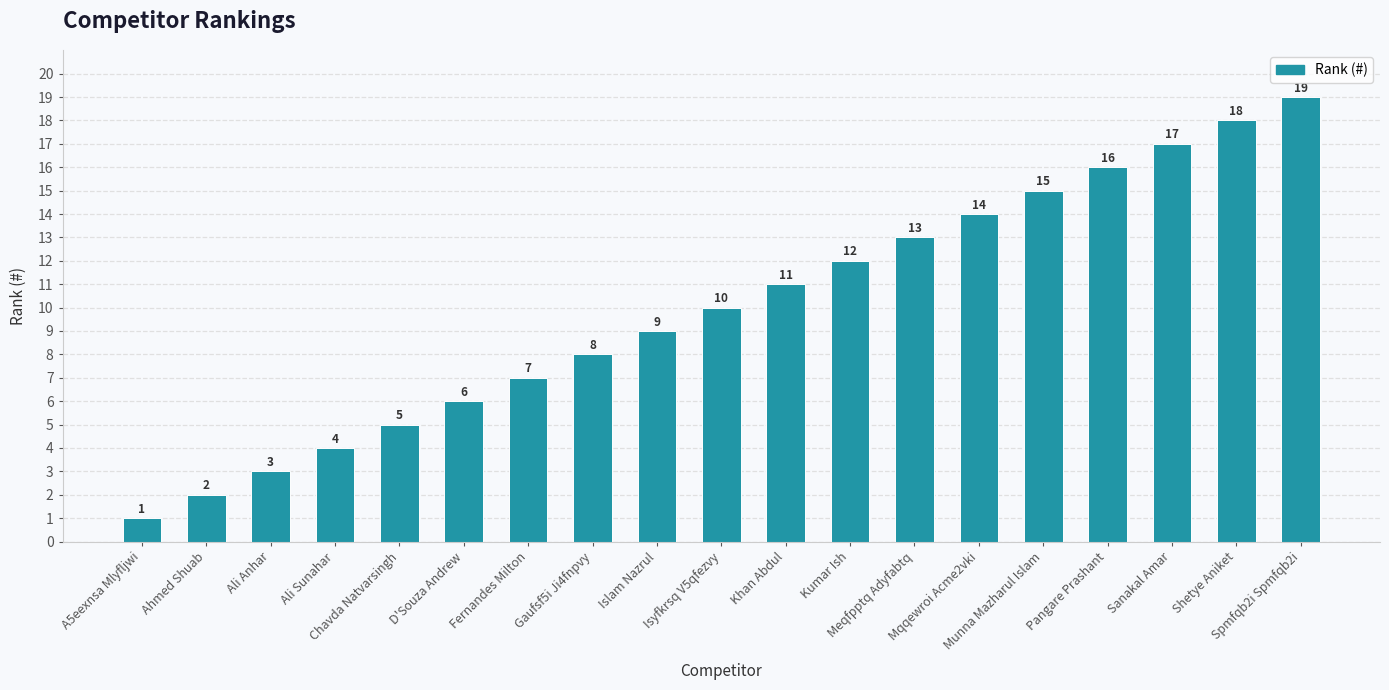

What position from the right is Kumar Ish?

8